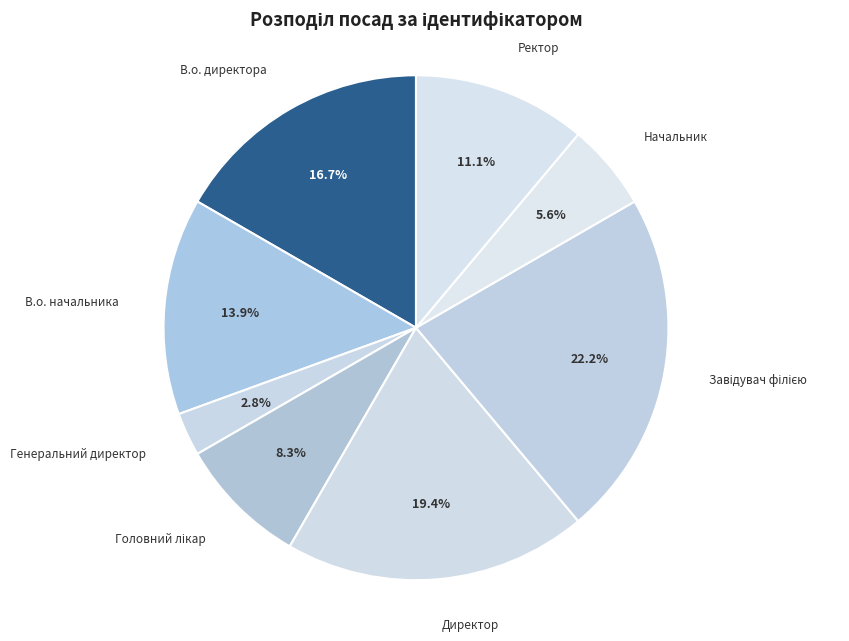

Is there any slice that represents more than half of the pie?

No